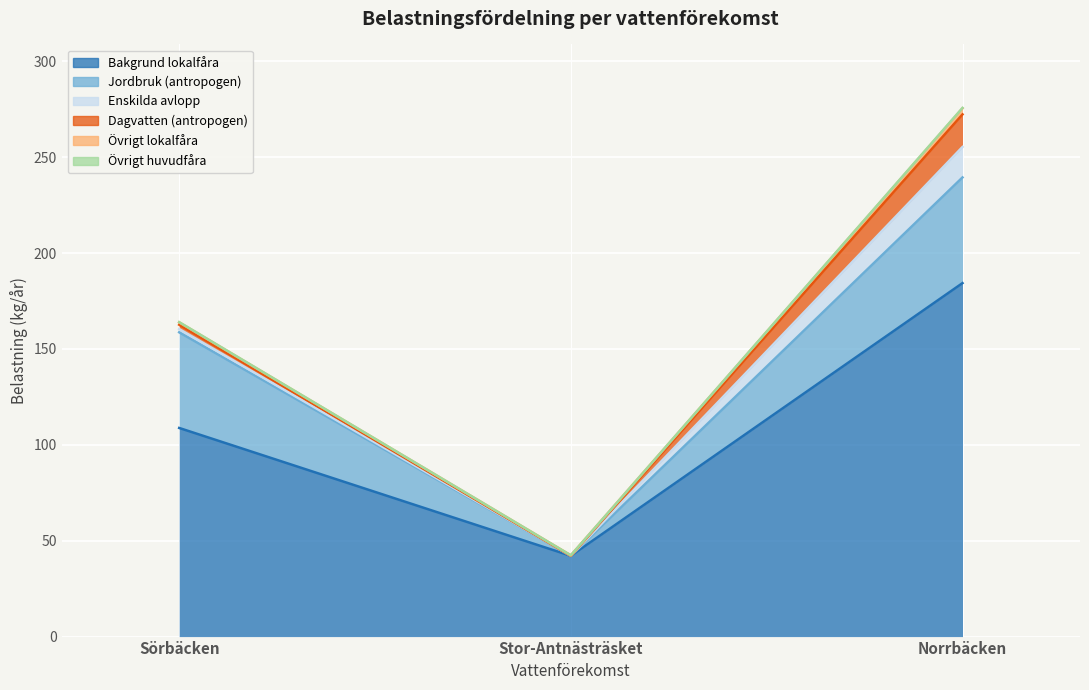

Is it true that Övrigt huvudfåra equals 0.2 at Norrbäcken?

True